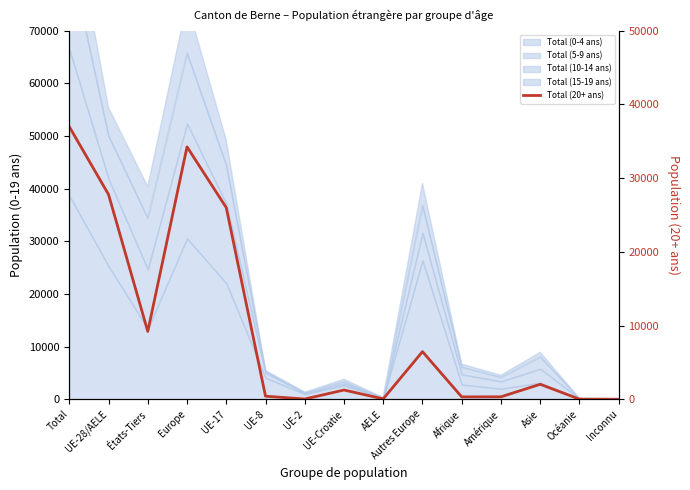

How many lines are shown in the chart?

1